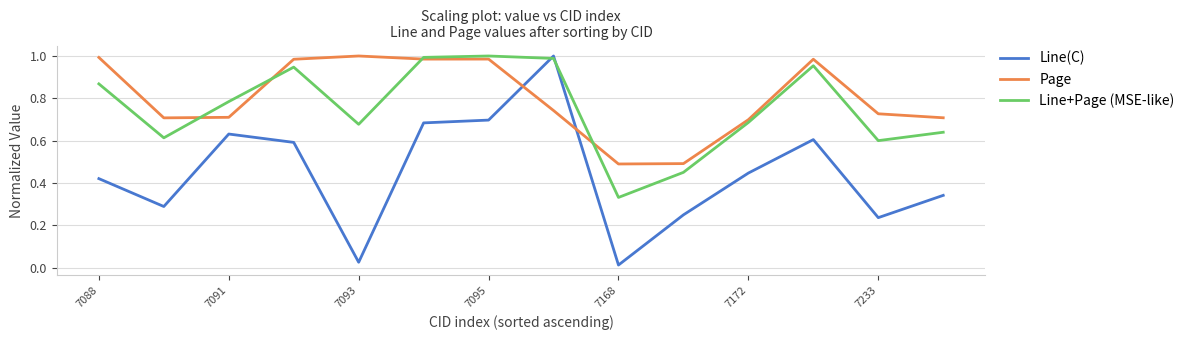

Which series has the largest total across all categories?

Page